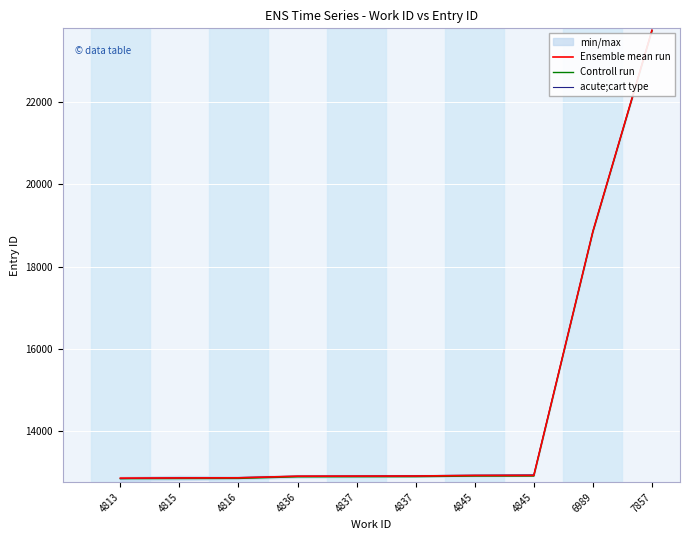

Where does the Ensemble mean run series first go above 12917?

4845